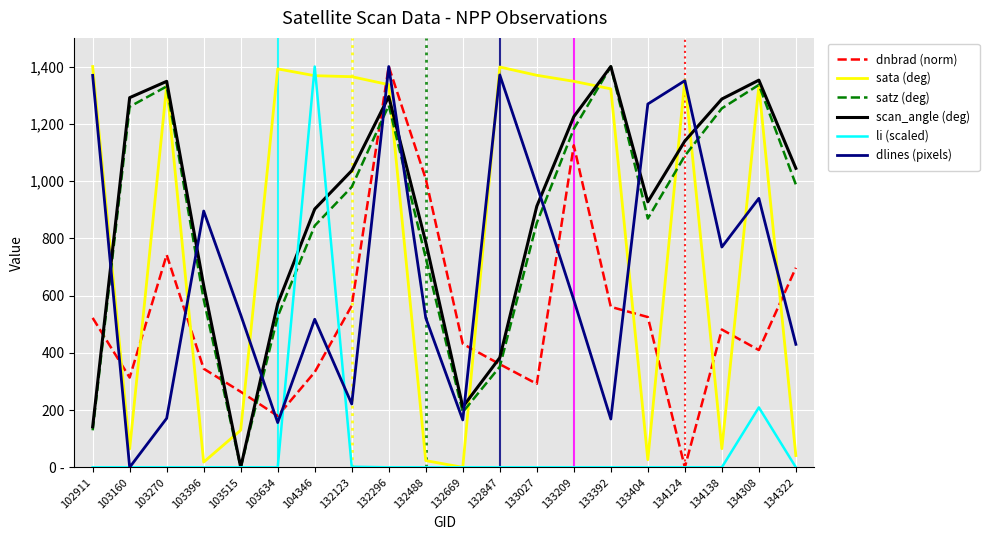

Is this an area chart (filled region under the line)?

No